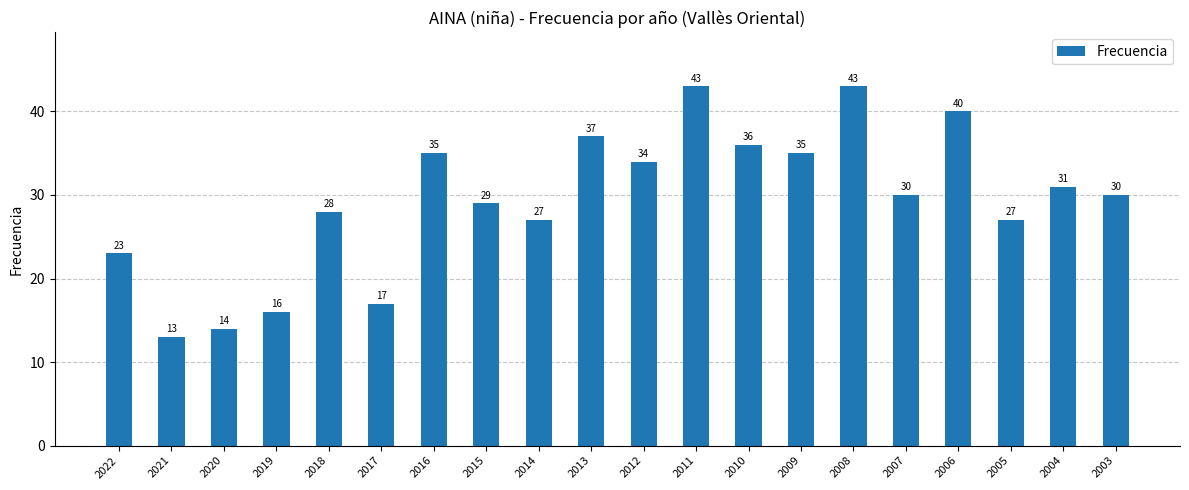

What is the sum of the values at 2010 and 2007?

66